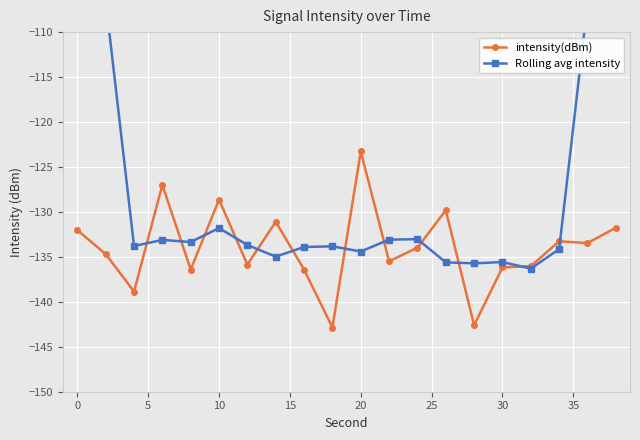

Reading right to left, what are all the values shown in this chart?

intensity(dBm): -131.8	-133.5	-133.3	-136.0	-136.2	-142.6	-129.8	-134.0	-135.5	-123.3	-142.9	-136.4	-131.1	-135.9	-128.6	-136.4	-127.0	-138.9	-134.7	-132.0
Rolling avg intensity: -79.7	-106.9	-134.1	-136.3	-135.6	-135.7	-135.6	-133.0	-133.1	-134.4	-133.8	-133.9	-135.0	-133.7	-131.8	-133.3	-133.1	-133.8	-106.5	-81.1